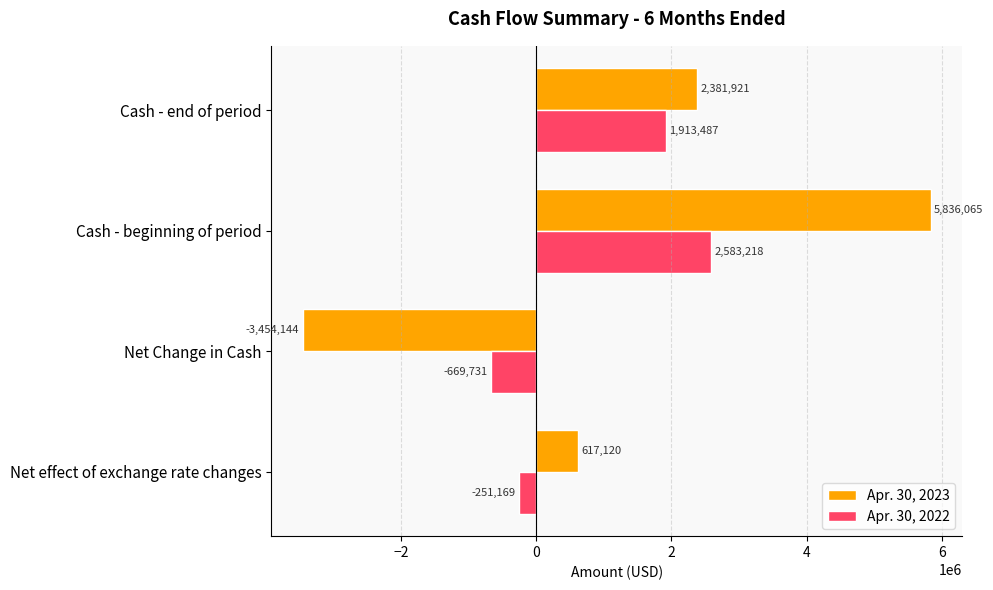

Rank the series by their maximum value, from lowest to highest.

Apr. 30, 2022, Apr. 30, 2023